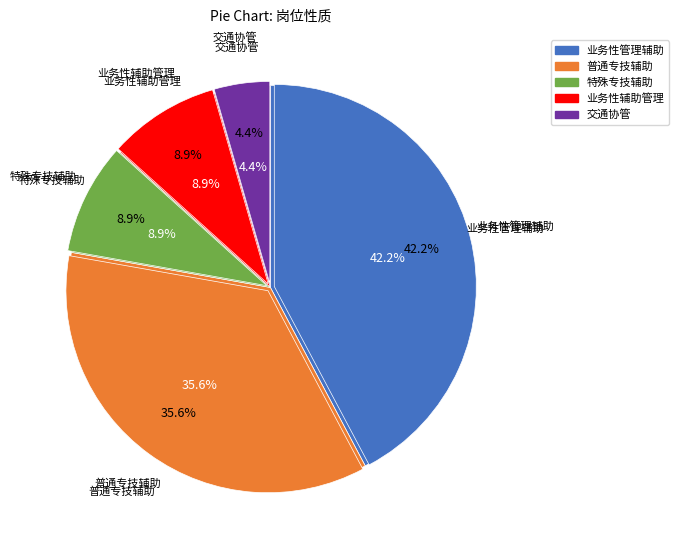

To the nearest percent, what portion does 交通协管 represent?

4%